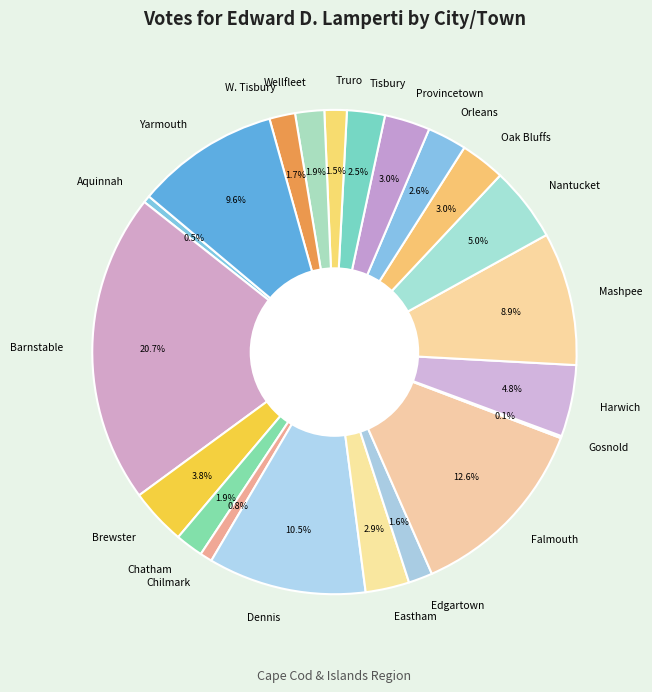

Does Chatham represent more than half of the total?

No